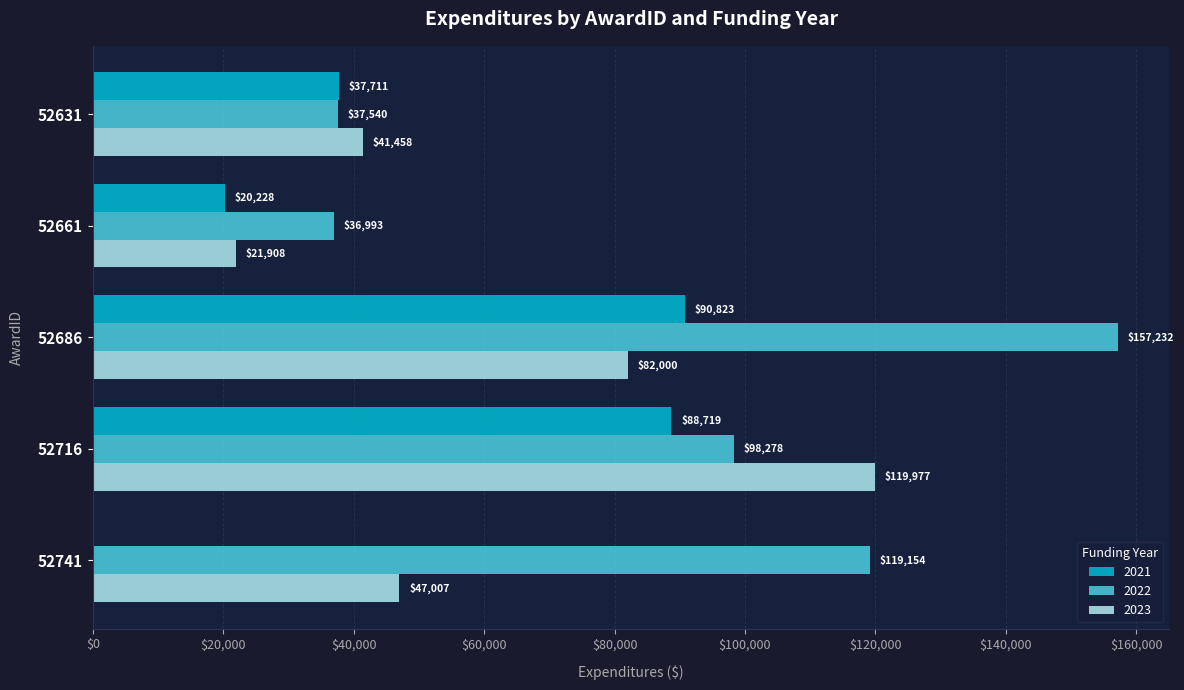

The value of 2023 at 52741 is 28739.0. True or false?

False